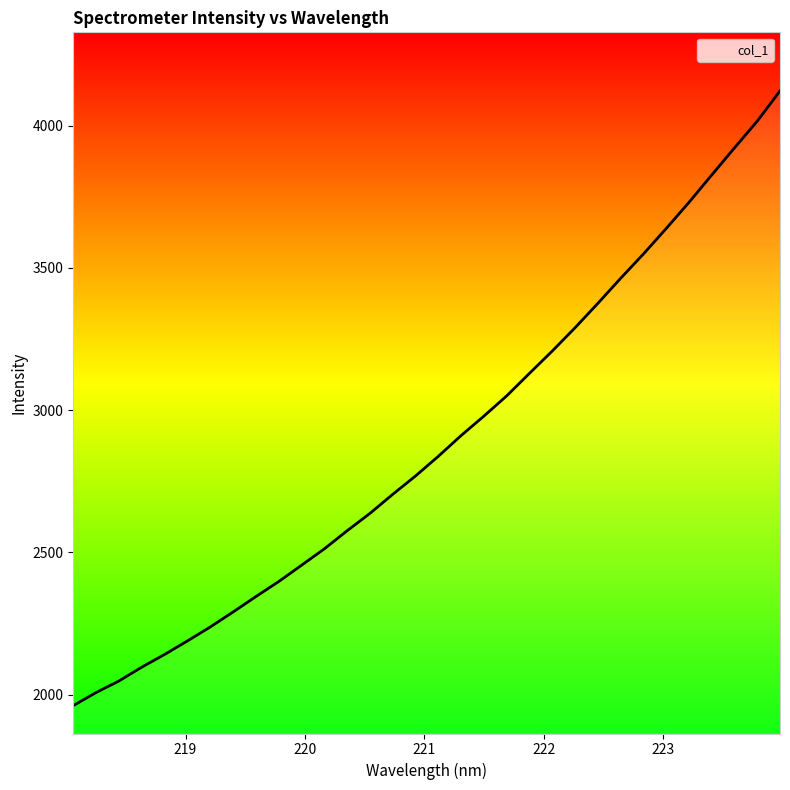

What is the minimum value shown in the chart?

1961.2